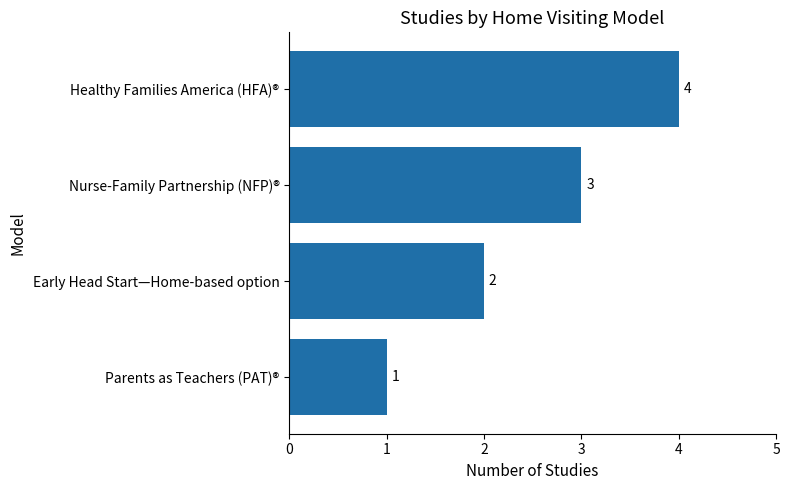

What is the value of the 4th bar from the top?

1